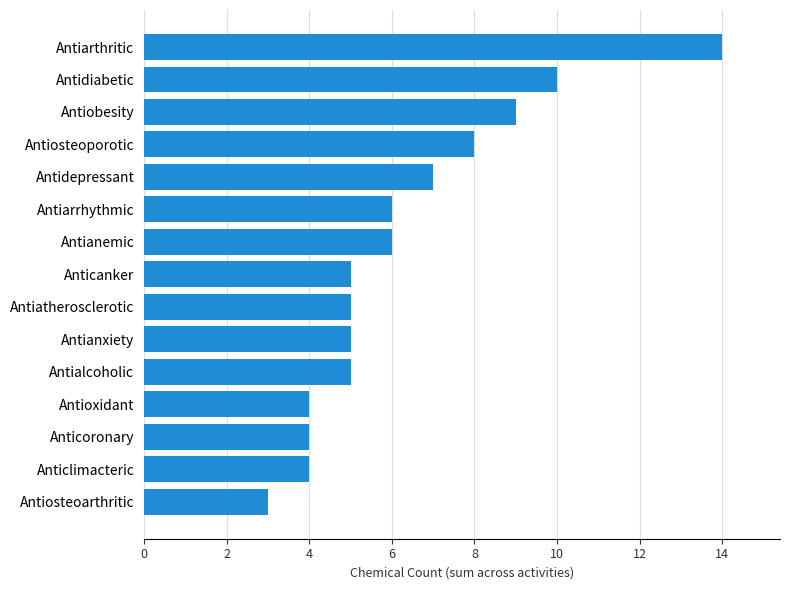

At which category does the chart reach its peak across all series?

Antiarthritic